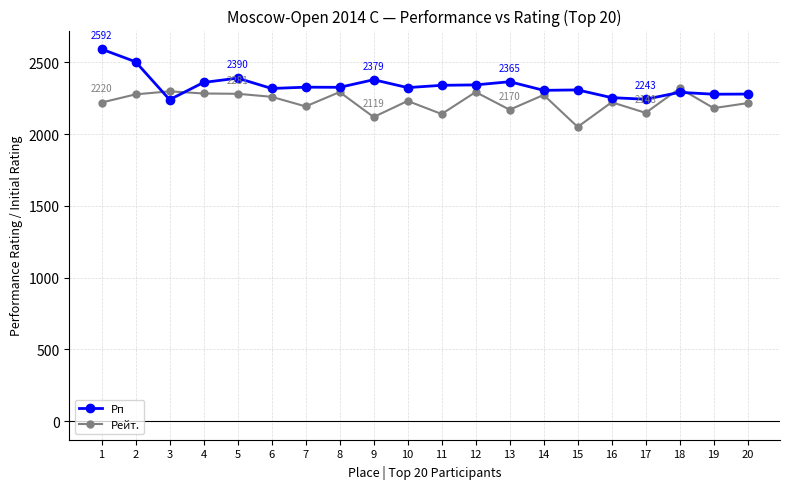

Rank the series by their maximum value, from highest to lowest.

Рп, Рейт.